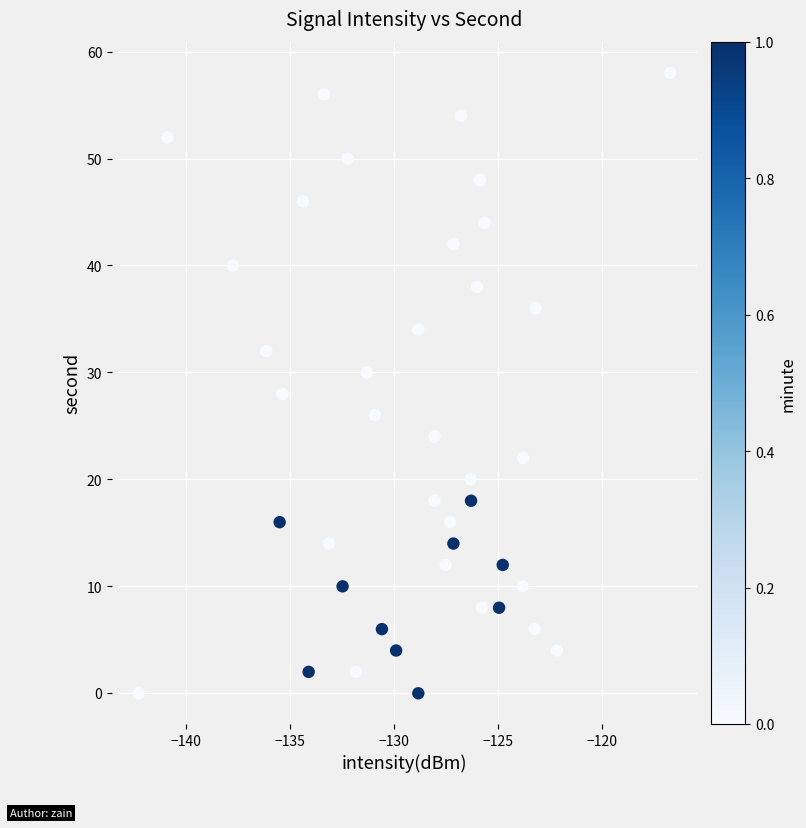

What is the range of Y values (max minus min)?

58